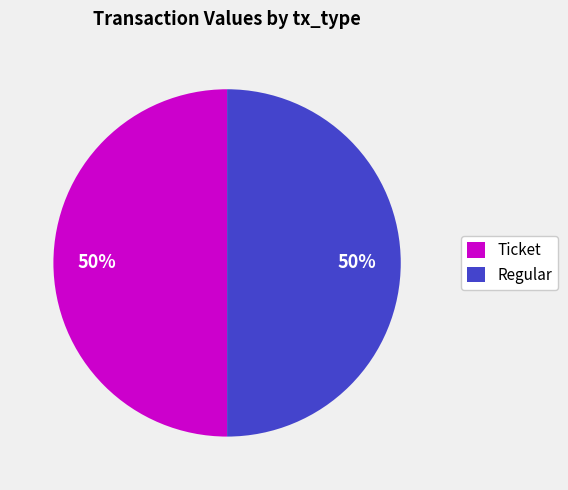

Combined, do Regular and Ticket account for over 50%?

Yes